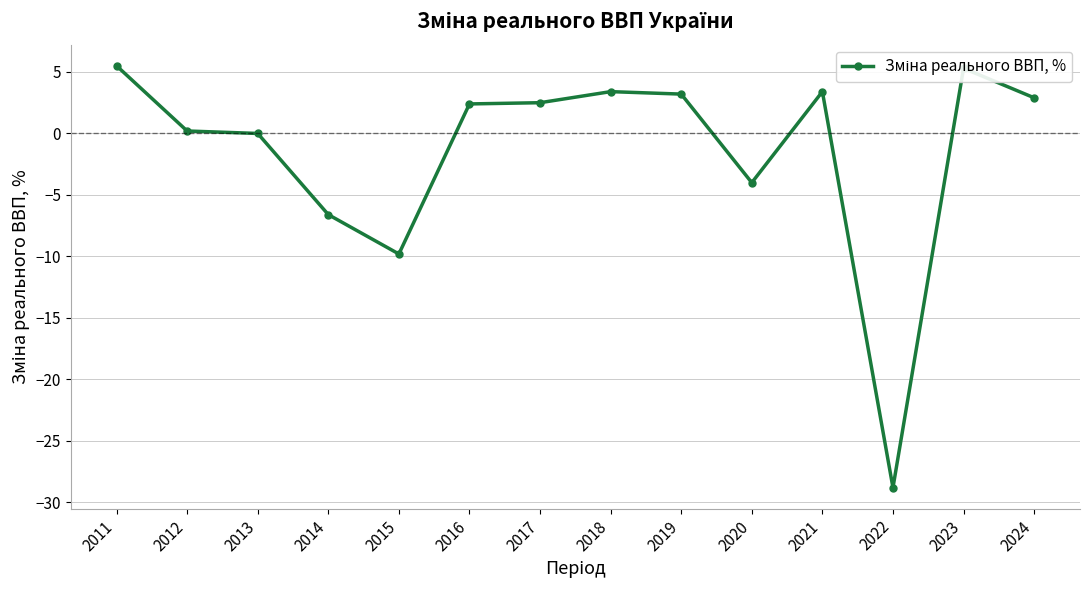

At which label does the data first exceed 2?

2011